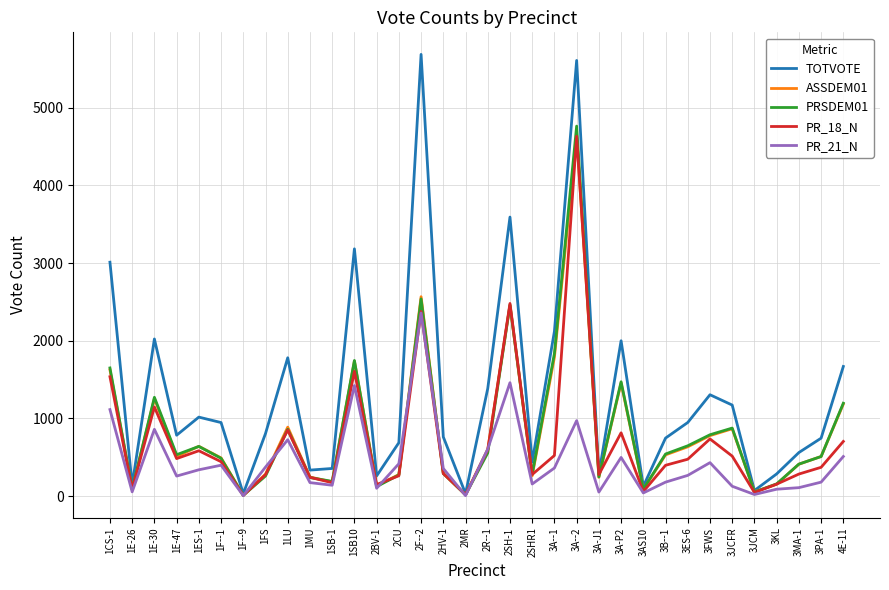

Which series changed the most between 1ES-1 and 4E-11?

TOTVOTE